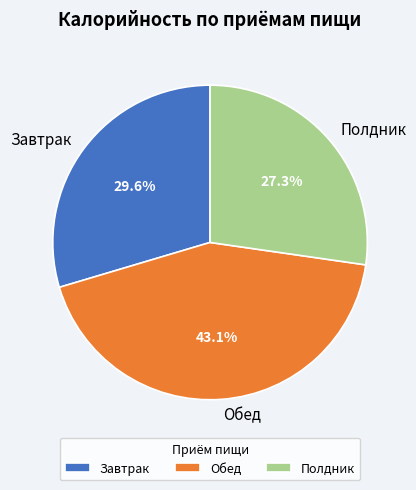

To the nearest percent, what portion does Завтрак represent?

30%